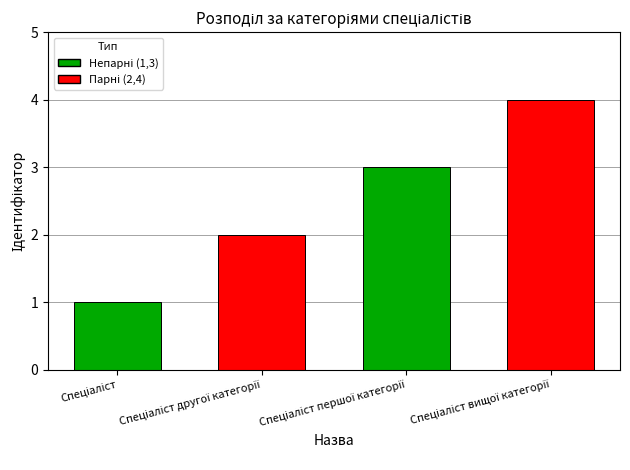

What is the sum of all values?

10